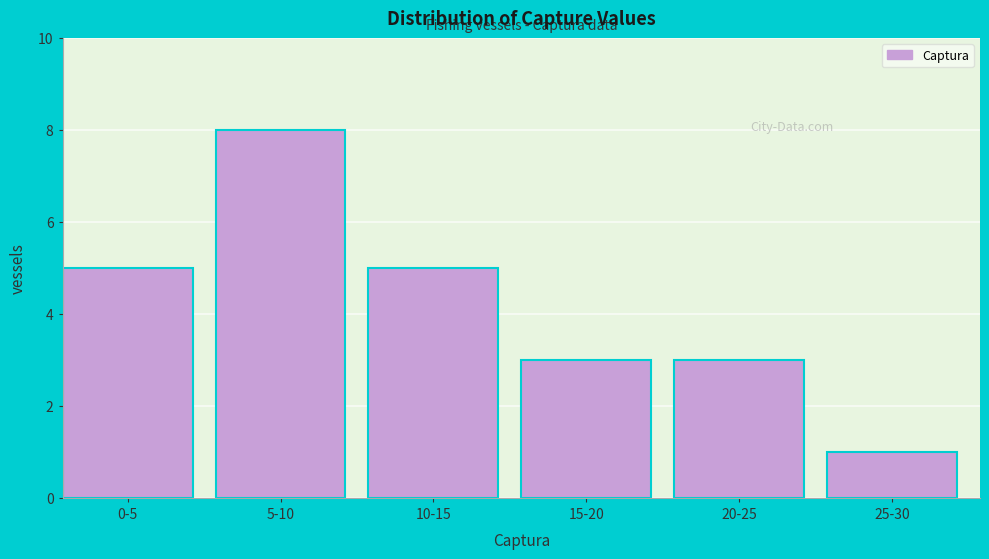

Reading left to right, what are all the values shown in this chart?

0-5=5	5-10=8	10-15=5	15-20=3	20-25=3	25-30=1